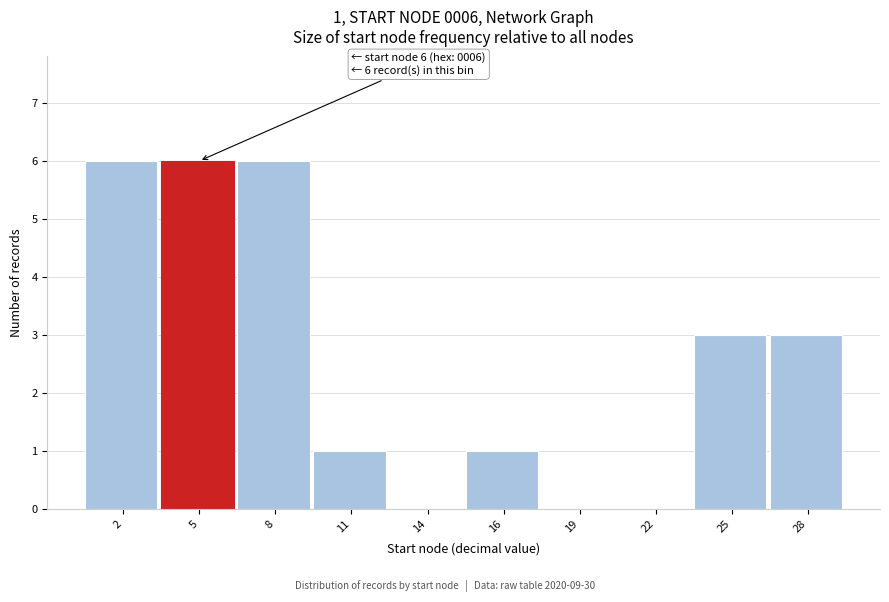

Reading left to right, what are all the values shown in this chart?

2=6	5=6	8=6	11=1	14=0	16=1	19=0	22=0	25=3	28=3